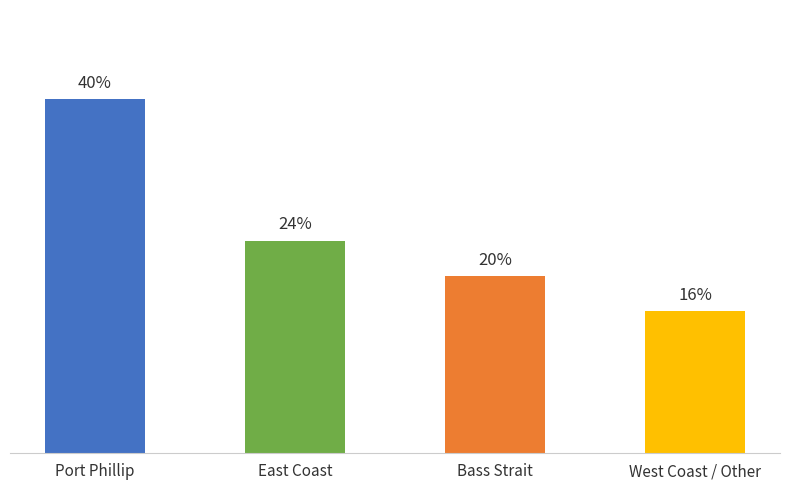

What position from the left is West Coast / Other?

4